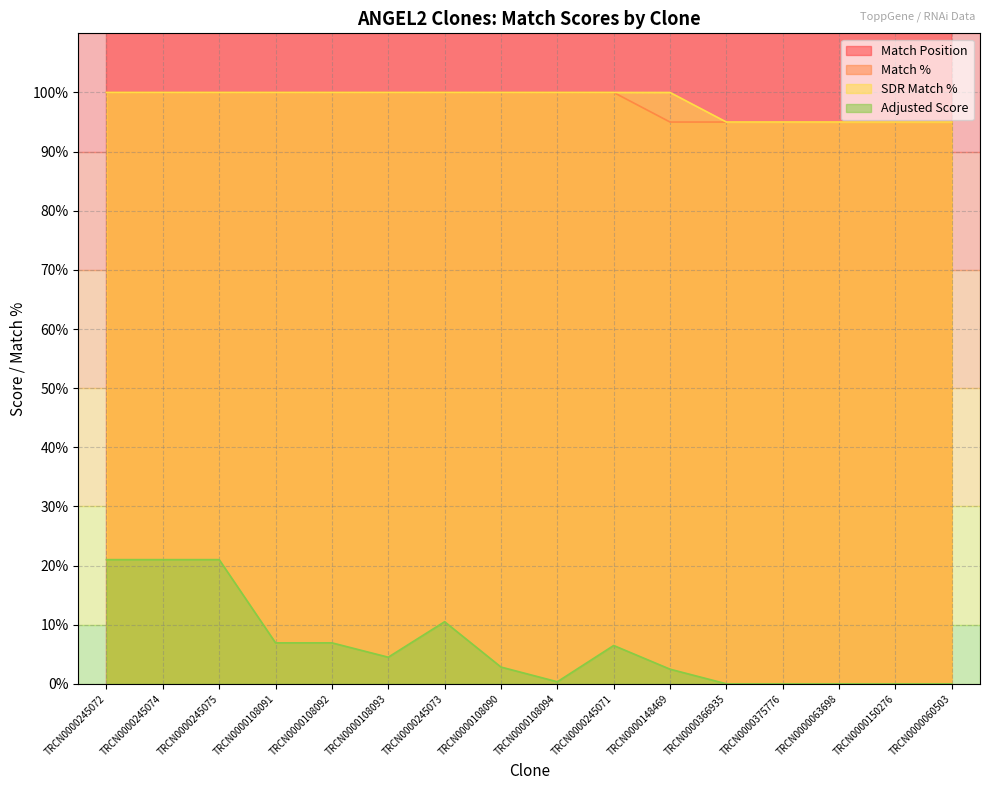

True or false: Match % has more than 2 interior local peaks.

False